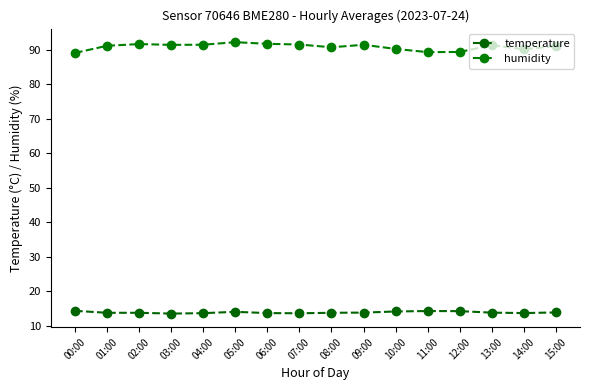

List the series in order of their peak value, lowest first.

temperature, humidity